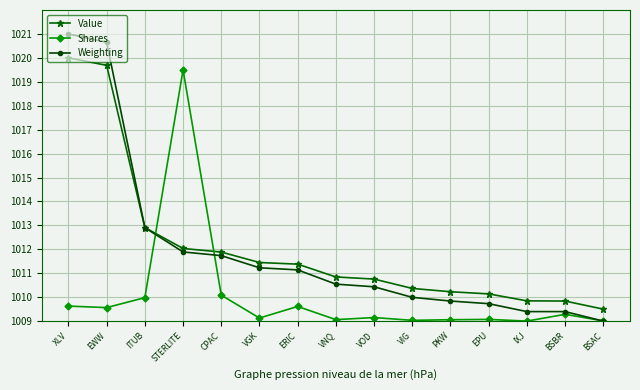

True or false: Weighting has more than 2 interior local peaks.

False